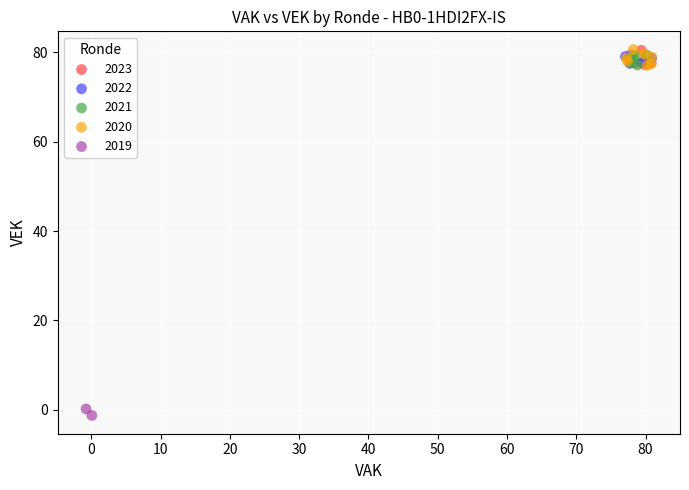

Which series reaches the minimum Y coordinate?

2019